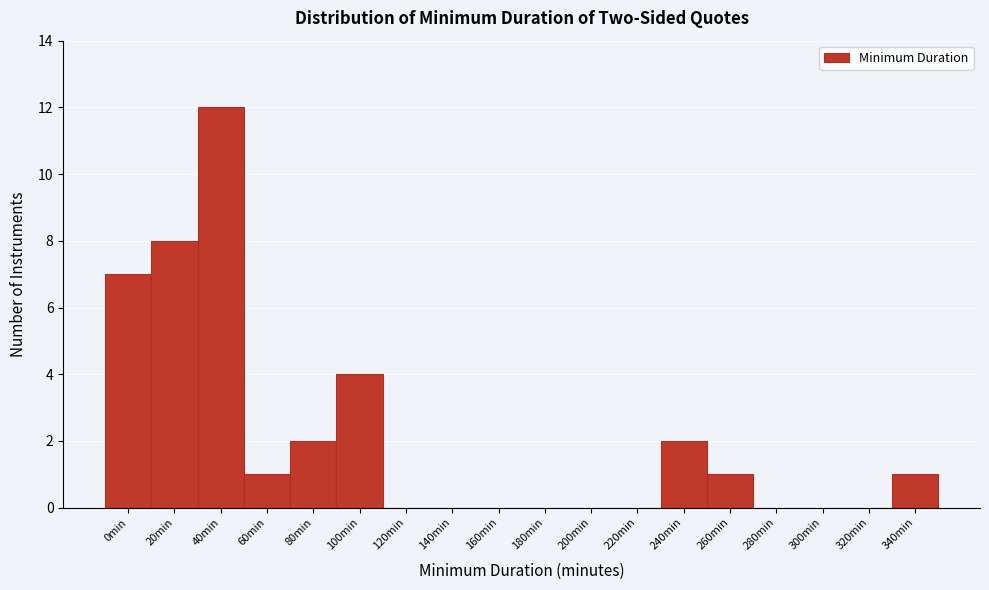

What is the greatest value displayed?

12